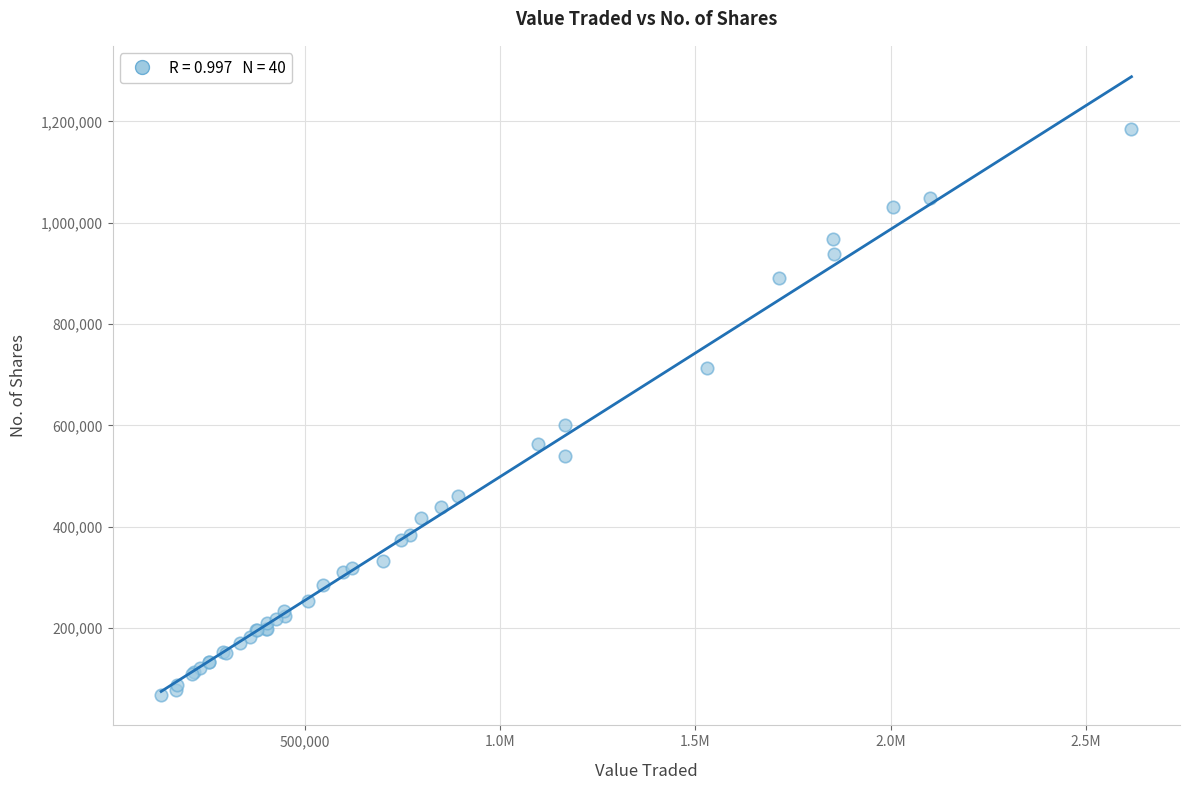

What Y value in the scatter plot is closest to 627309?

600127